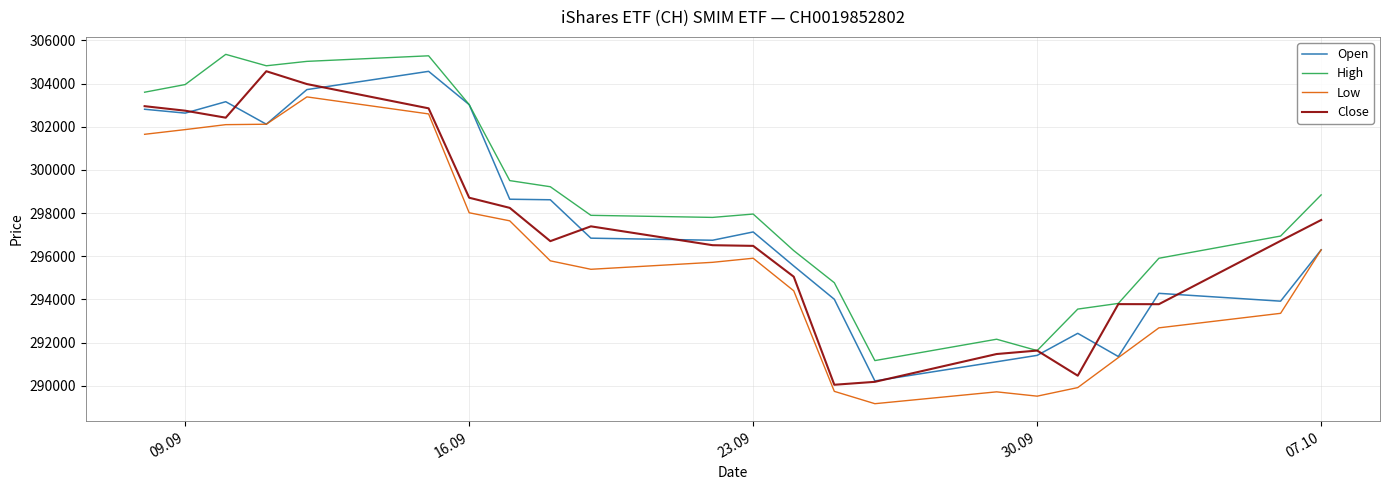

What are all the series names shown in the legend?

Open, High, Low, Close